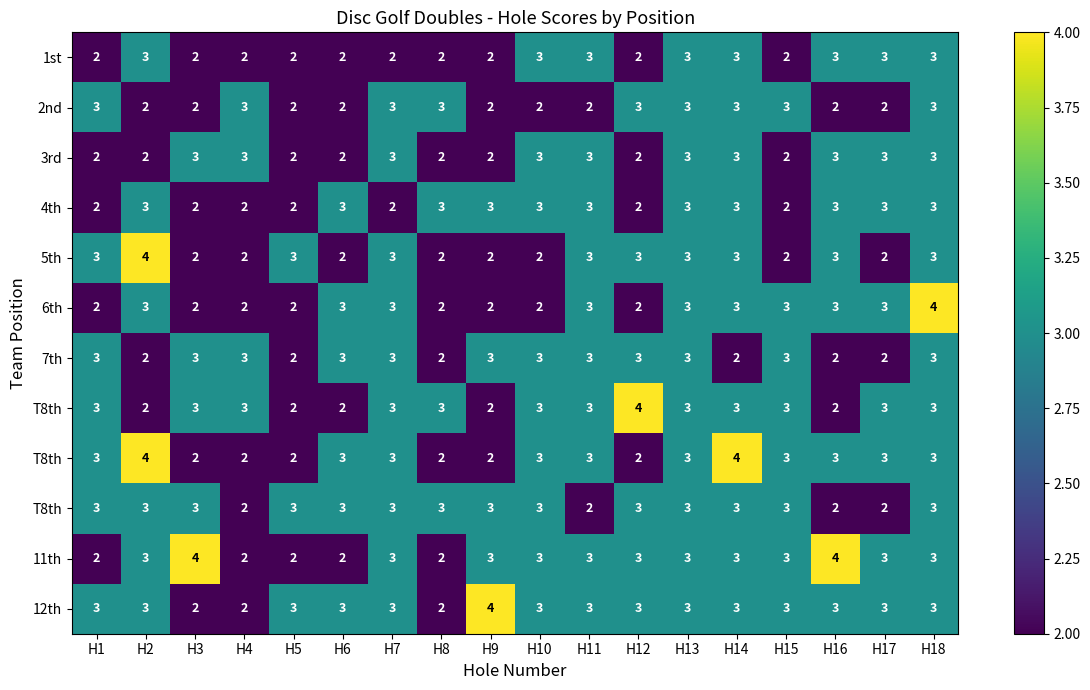

Which has a higher value, H10 or H3?

H10